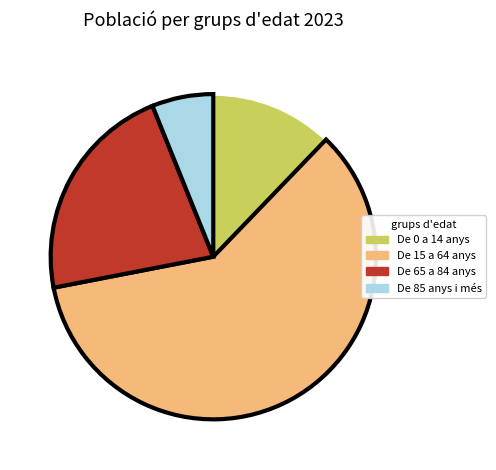

The De 85 anys i més slice represents 6% of the pie. True or false?

True